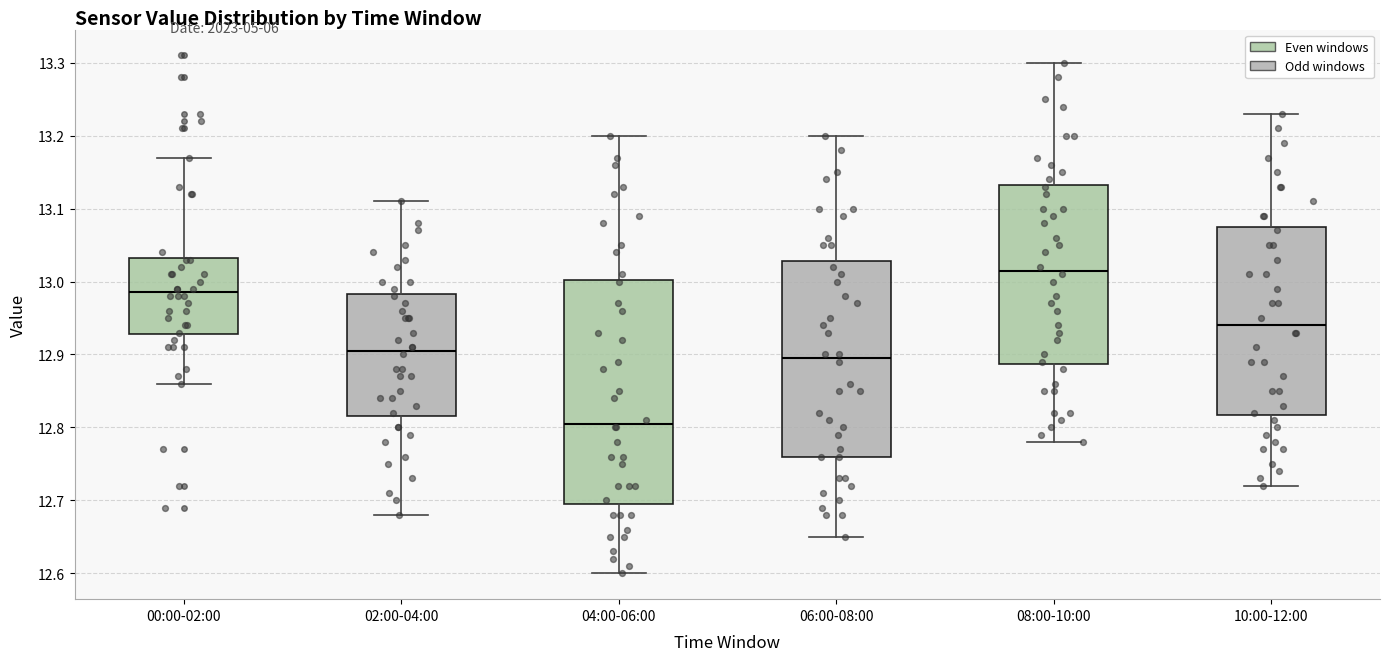

Where does the median line of the box for 06:00-08:00 sit on the y-axis? The values are not printed on the chart, so give them approximately, as read against the axis.

12.90